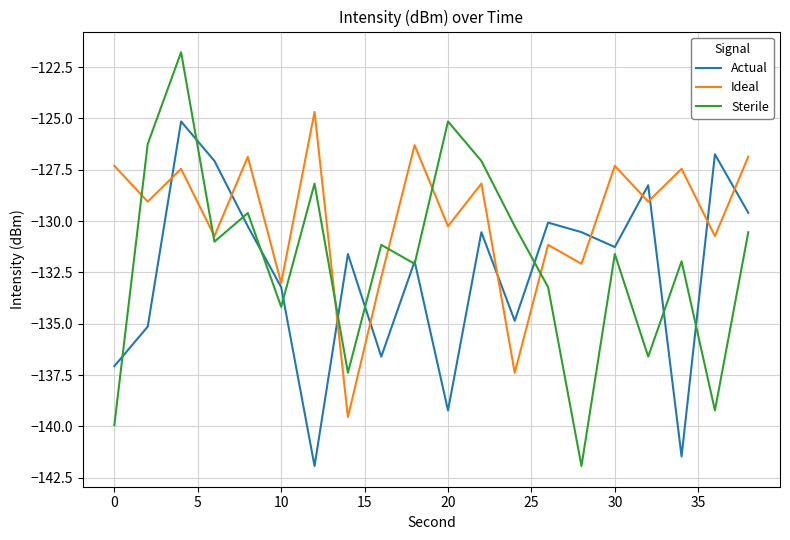

Which series has the largest range (max minus min)?

Sterile